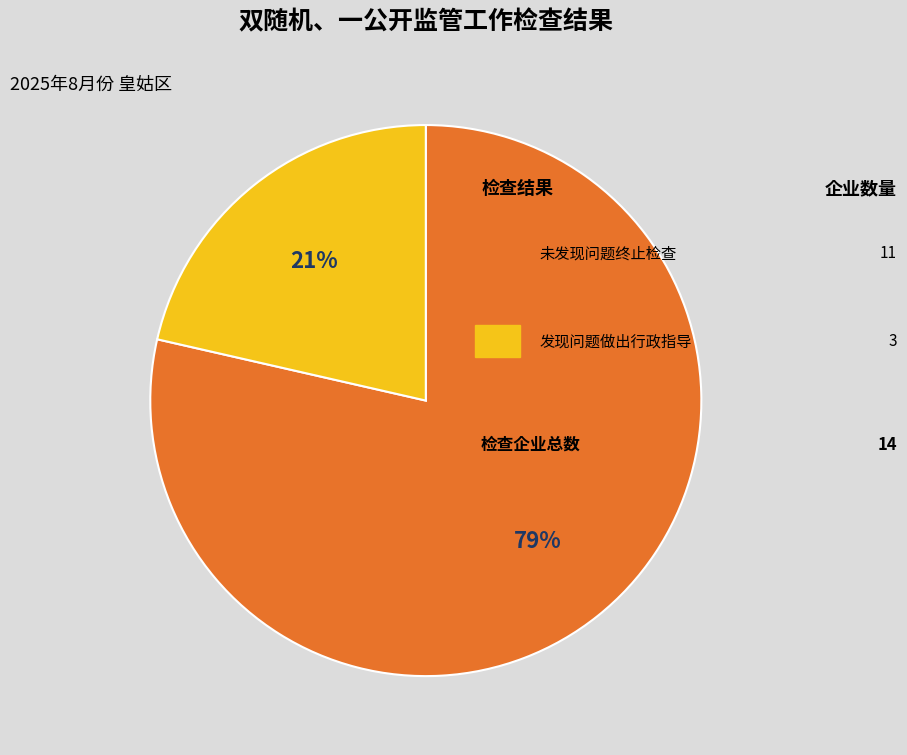

To the nearest percent, what is the average slice percentage?

50%